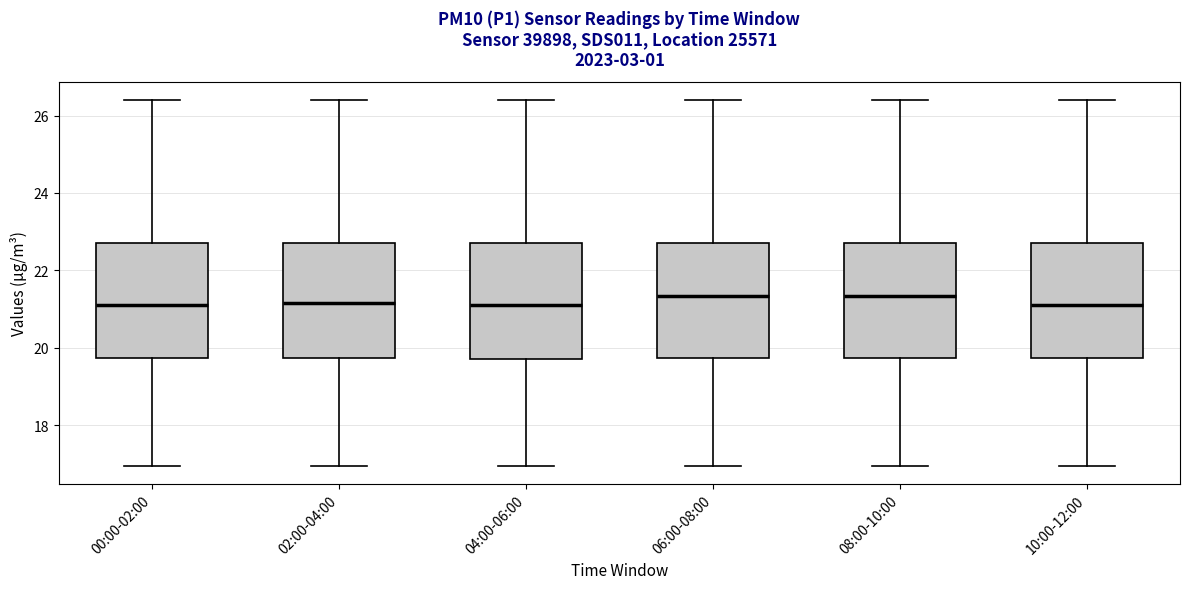

Reading left to right, read every box against the y-axis: the position of its median line, the range the box covers, and the ends of its whiskers. The values are not printed on the chart, so give them approximately, as read against the axis.

00:00-02:00: median 21.2, box 19.8 to 22.8, whiskers 17.0 to 26.4
02:00-04:00: median 21.2, box 19.8 to 22.8, whiskers 17.0 to 26.4
04:00-06:00: median 21.2, box 19.8 to 22.8, whiskers 17.0 to 26.4
06:00-08:00: median 21.4, box 19.8 to 22.8, whiskers 17.0 to 26.4
08:00-10:00: median 21.4, box 19.8 to 22.8, whiskers 17.0 to 26.4
10:00-12:00: median 21.2, box 19.8 to 22.8, whiskers 17.0 to 26.4